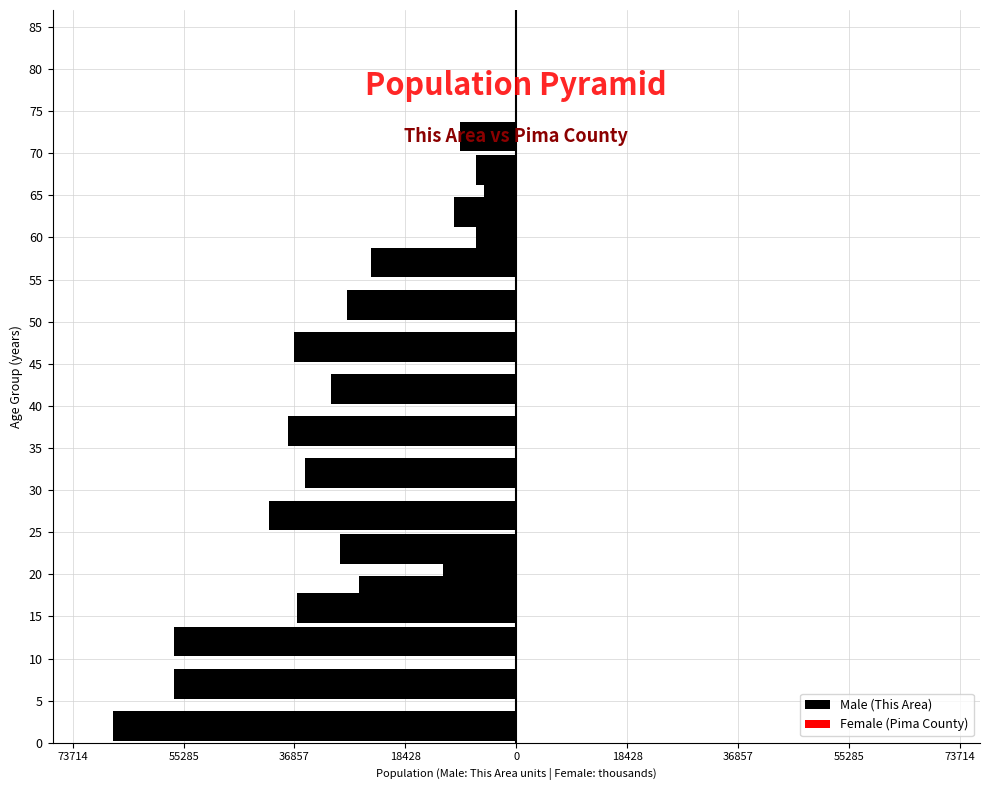

What is the sum of all Male (This Area) values?

-568038.6